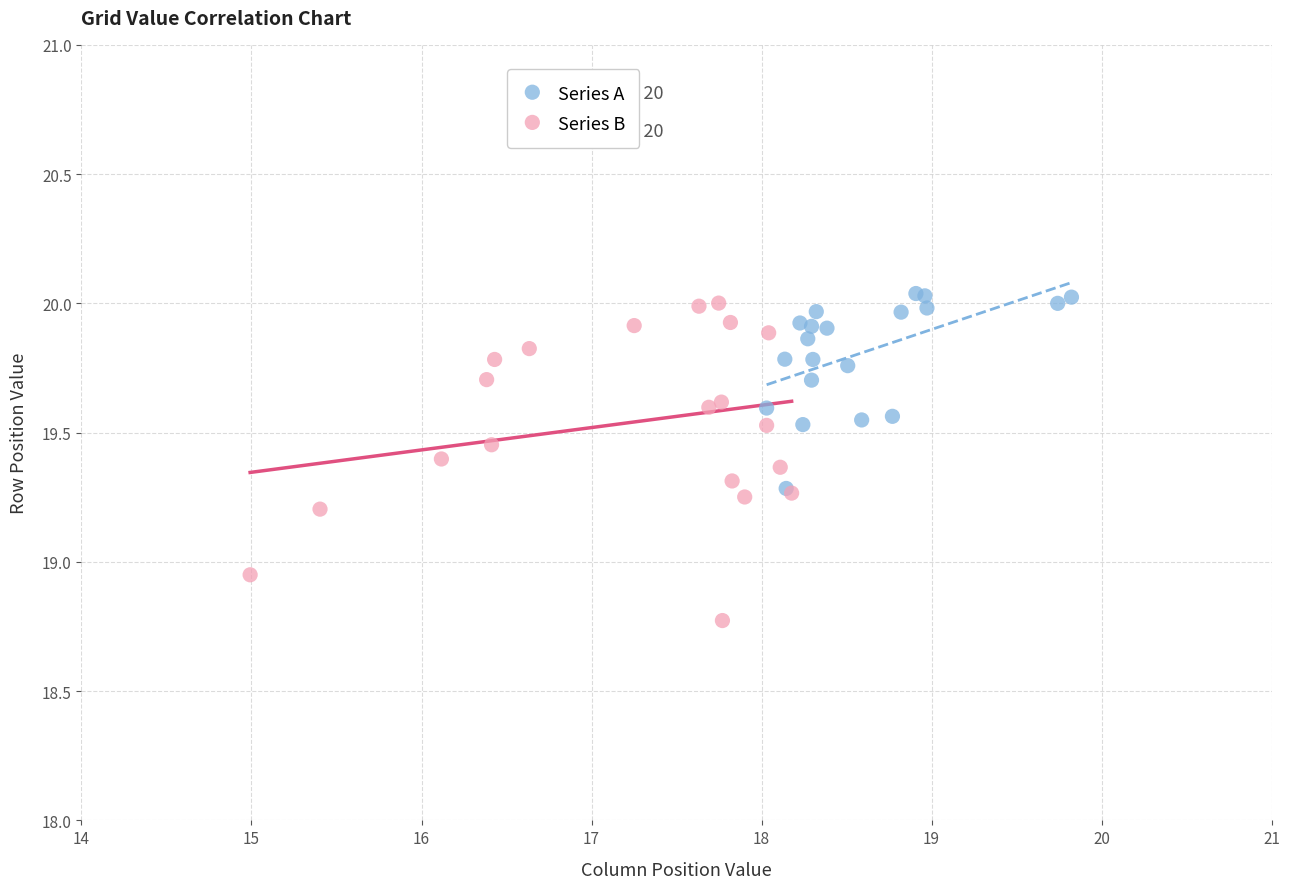

Which series reaches the maximum Y coordinate?

Series A